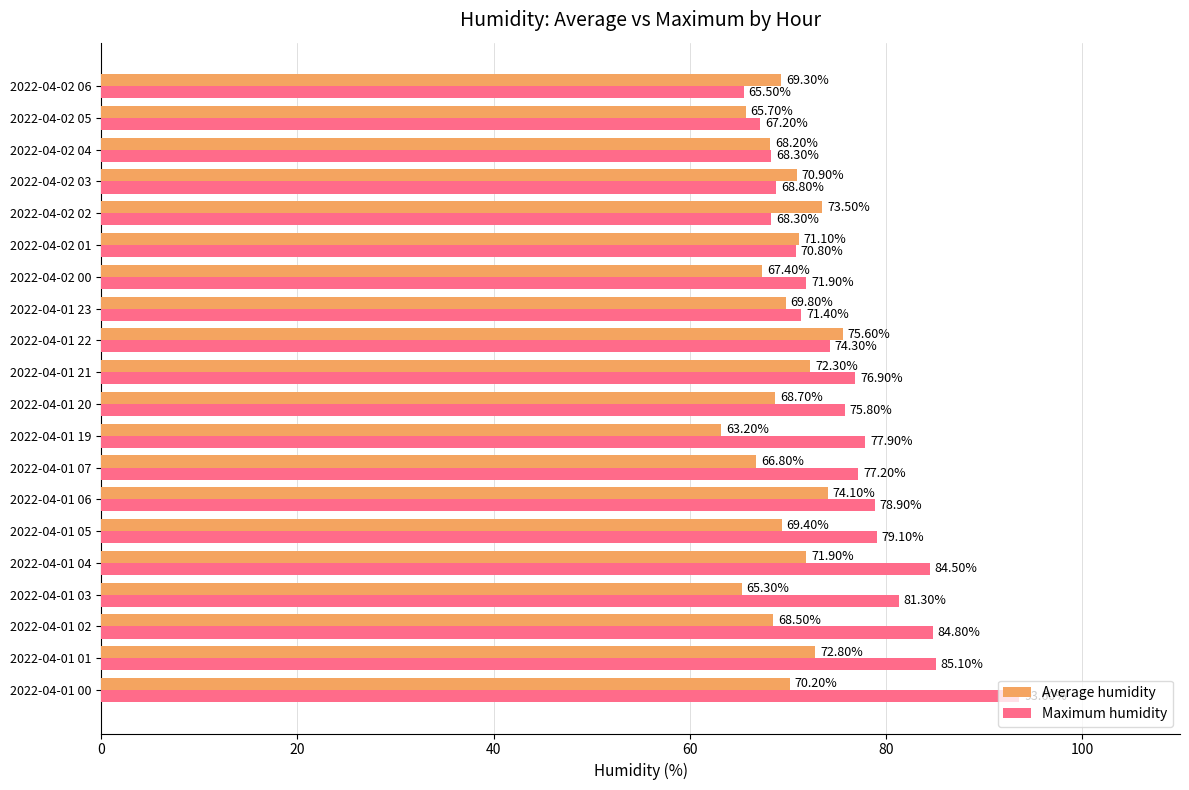

What is the maximum value shown in the chart?

93.6